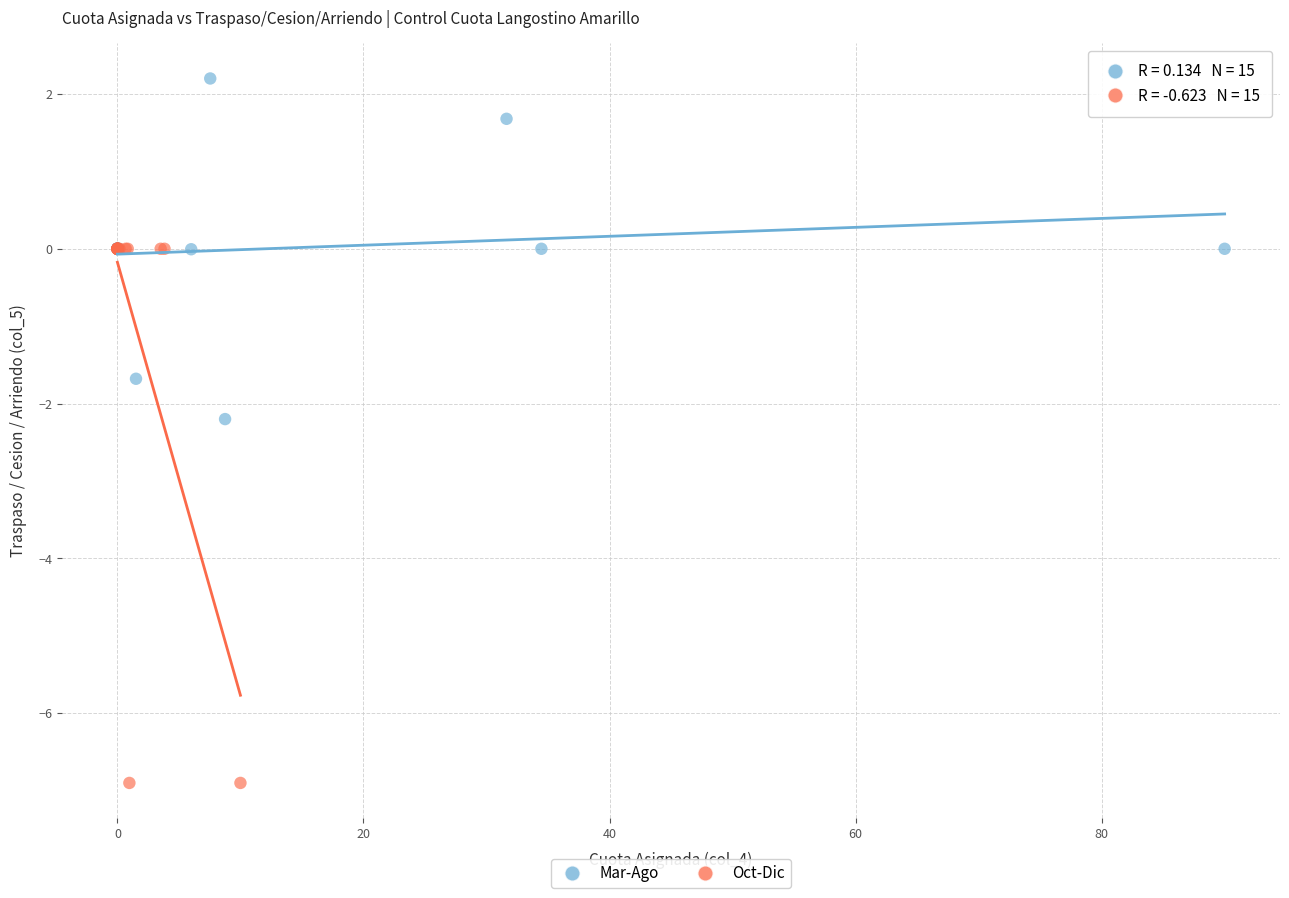

What are all the series names shown in the legend?

Mar-Ago, Oct-Dic